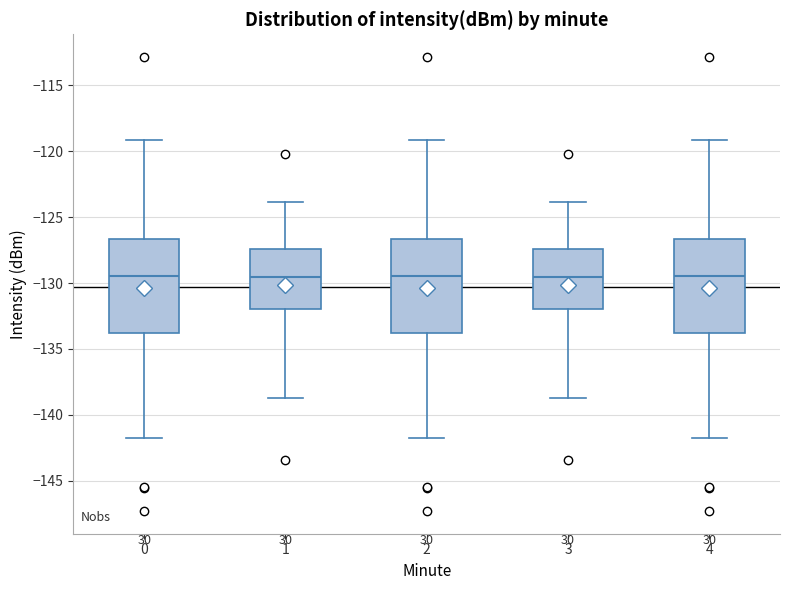

Where is the lower edge of the box at x = 3 on the y-axis? The values are not printed on the chart, so give them approximately, as read against the axis.

-132.0